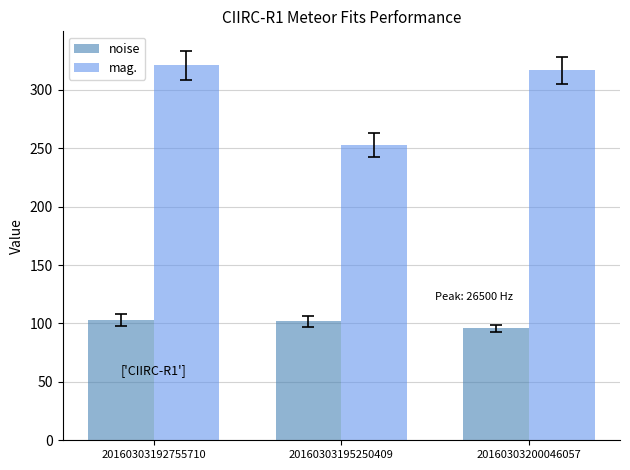

Which series has the largest range (max minus min)?

mag.